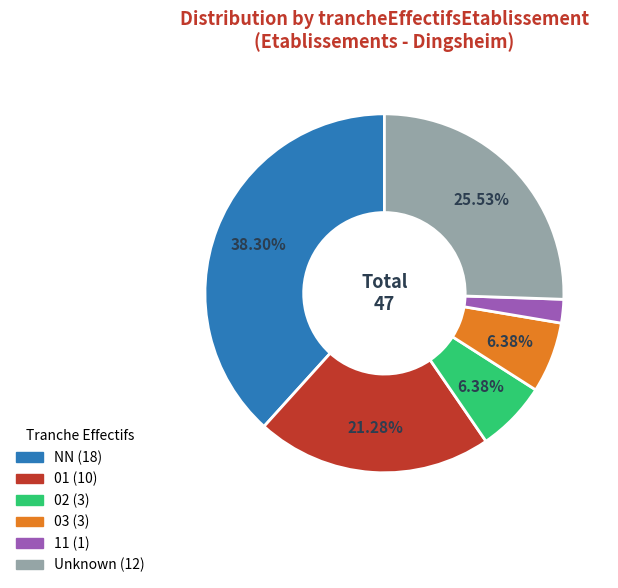

Is there any slice that represents more than half of the pie?

No